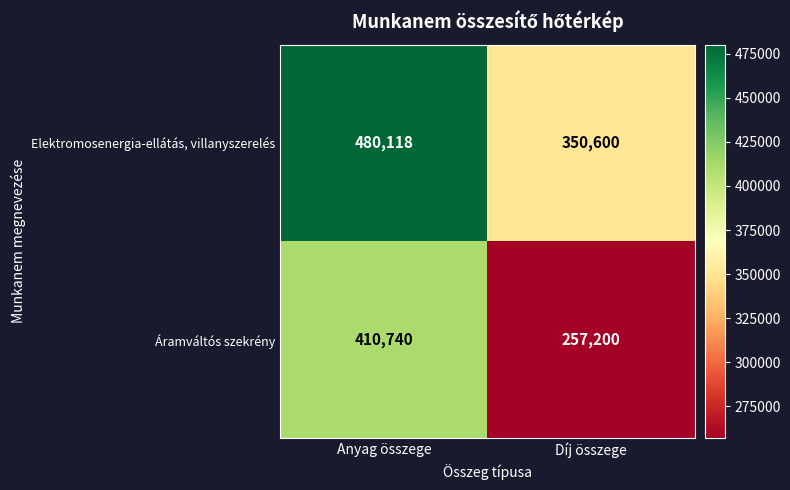

Rank the series by their maximum value, from highest to lowest.

Elektromosenergia-ellátás, villanyszerelés, Áramváltós szekrény